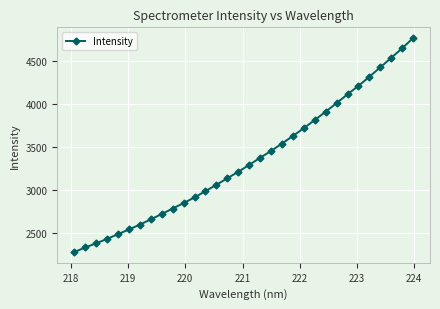

What is the difference between the maximum and second lowest values?

2441.2